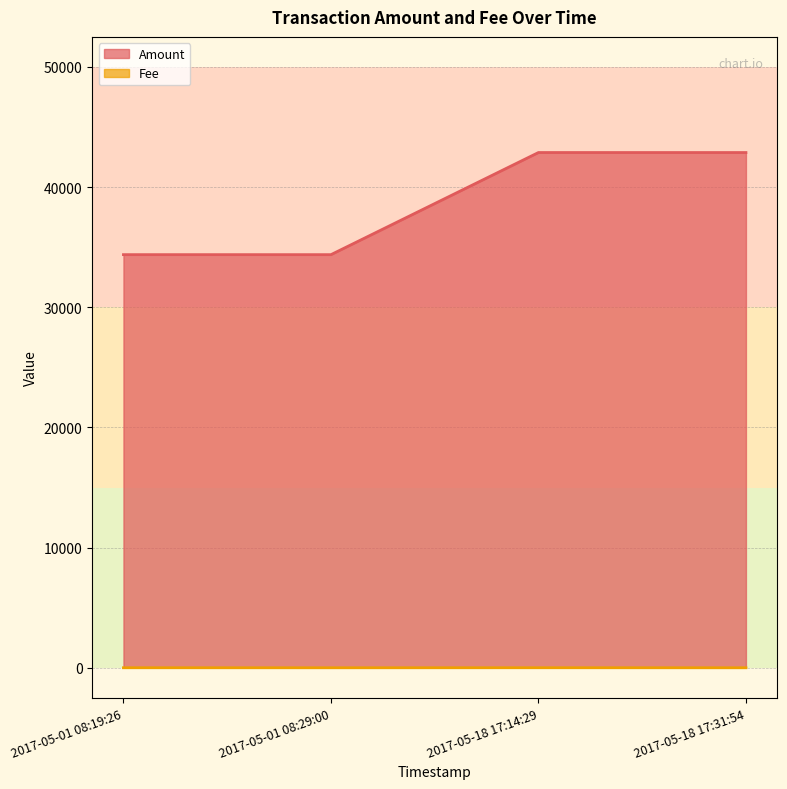

How many Fee values are between 1 and 4?

4